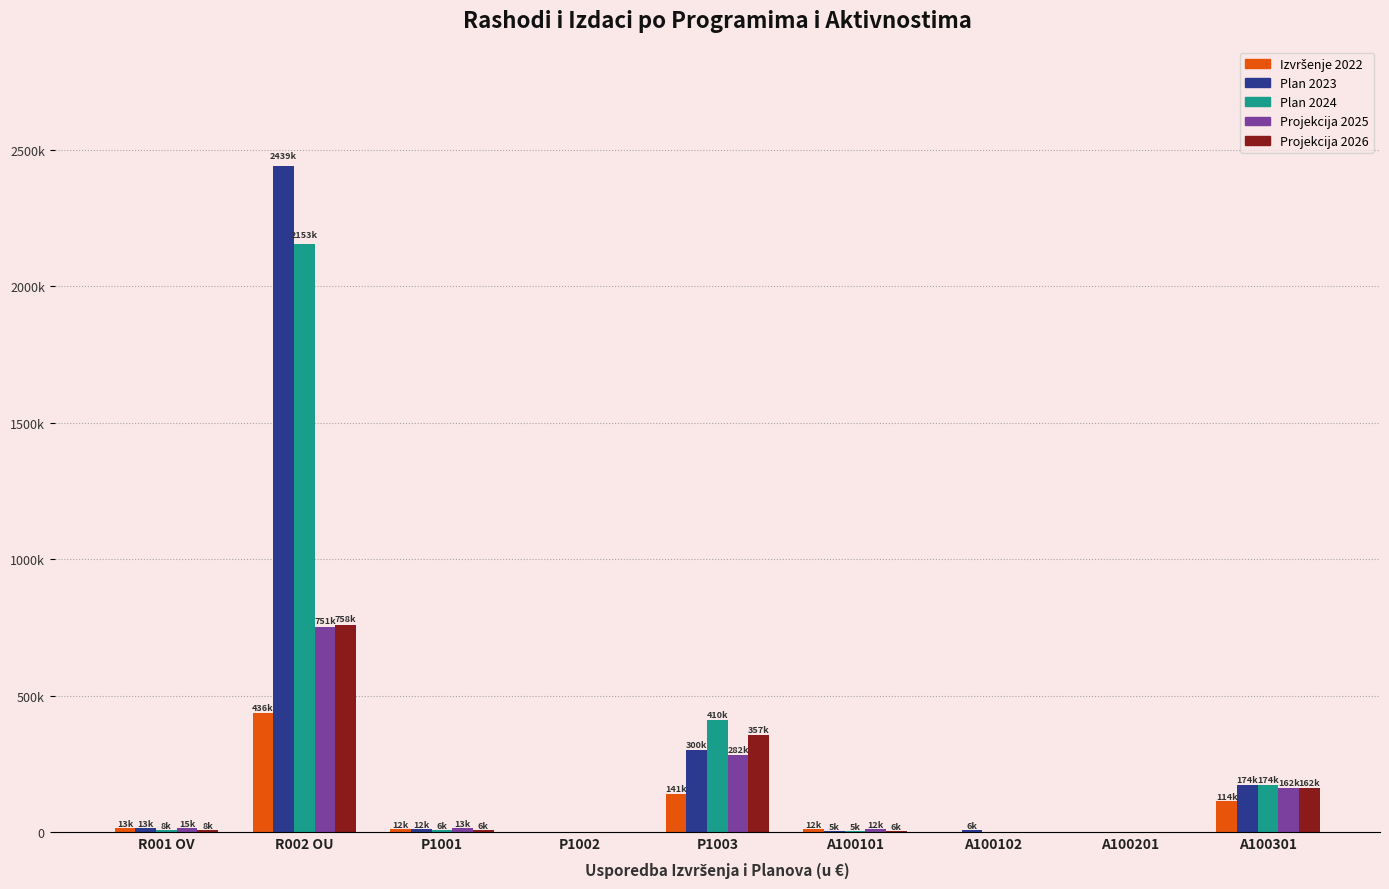

Are the bars grouped side by side (vs. stacked)?

Yes